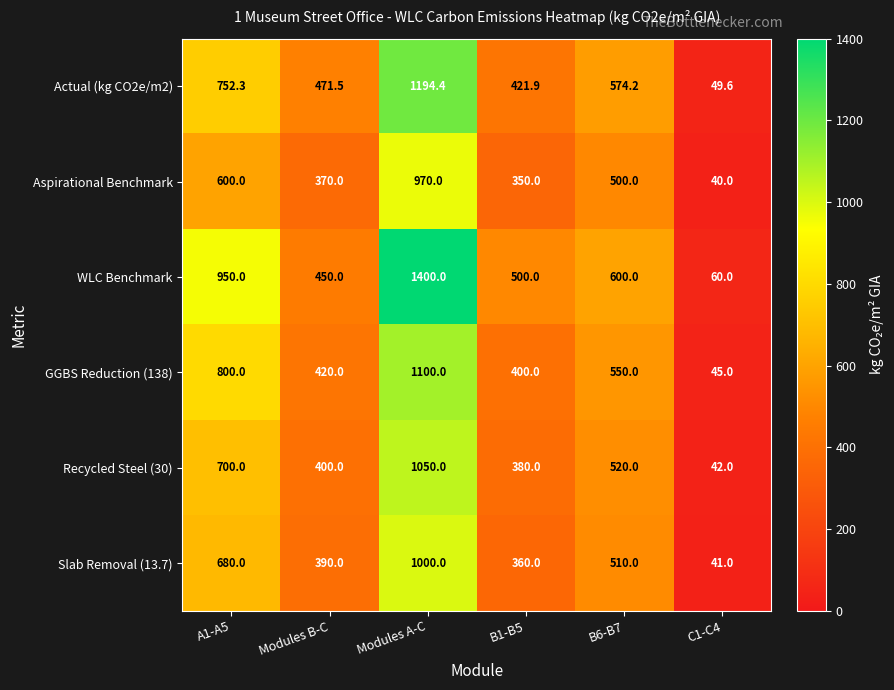

What is the difference between the highest and lowest values at B6-B7?

100.0